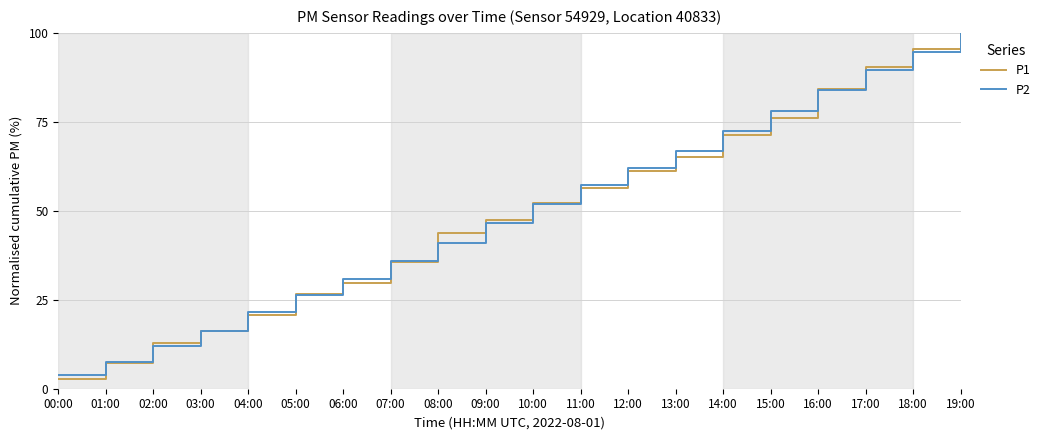

What position from the left is 04:00?

5